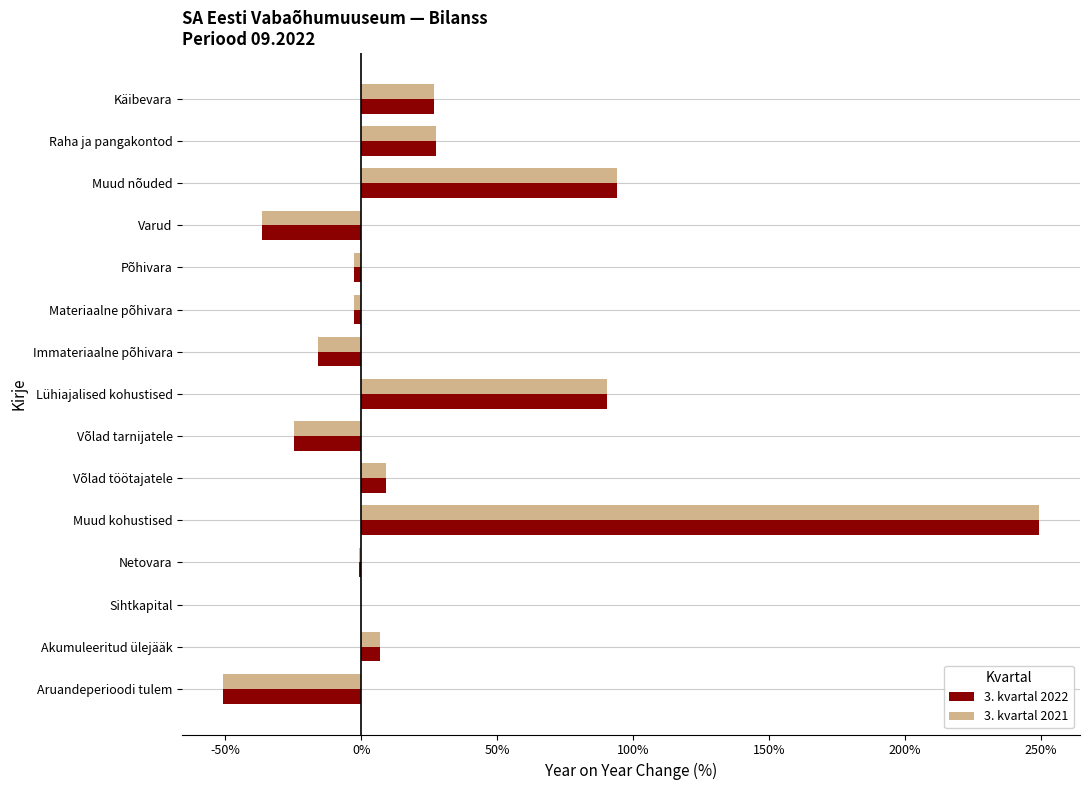

Count the number of categories in the chart.

15